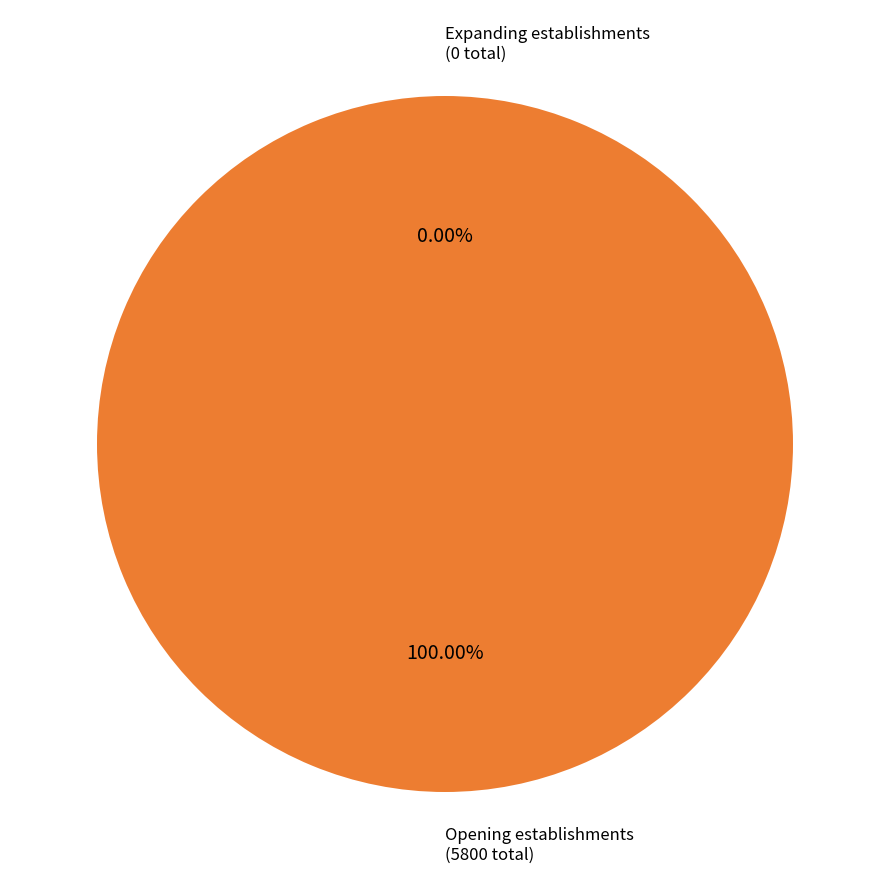

Count the number of slices in the pie.

29